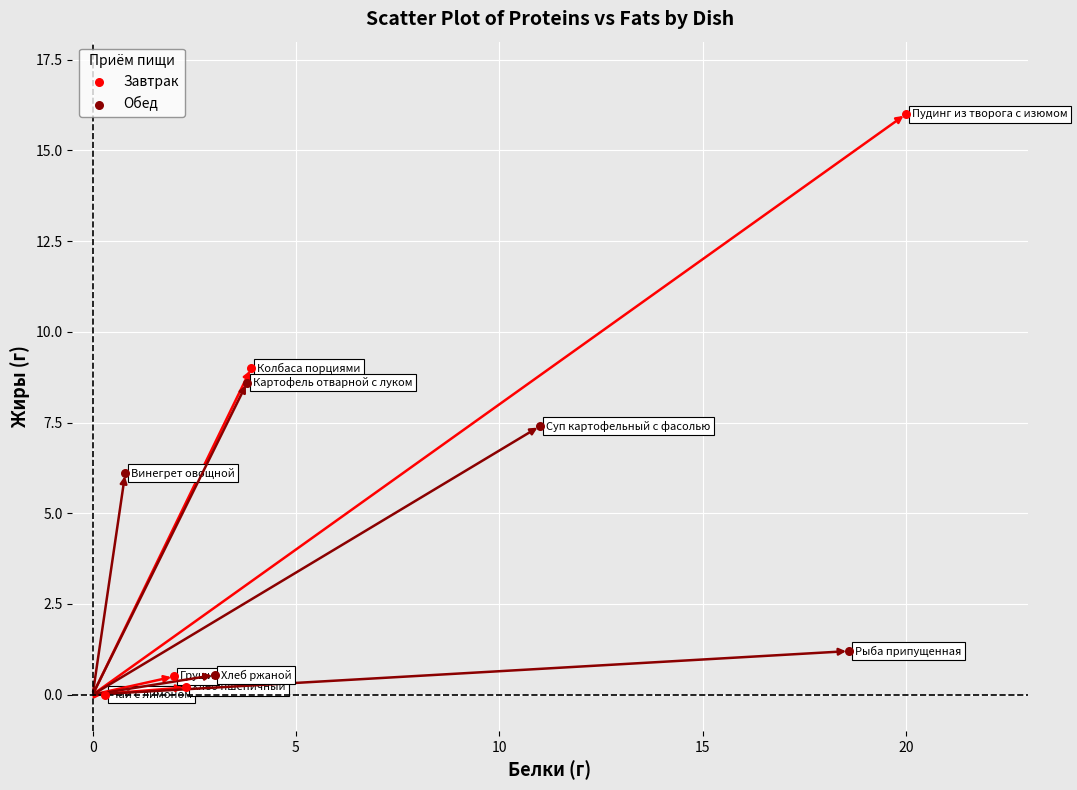

What are all the series names shown in the legend?

Завтрак, Обед